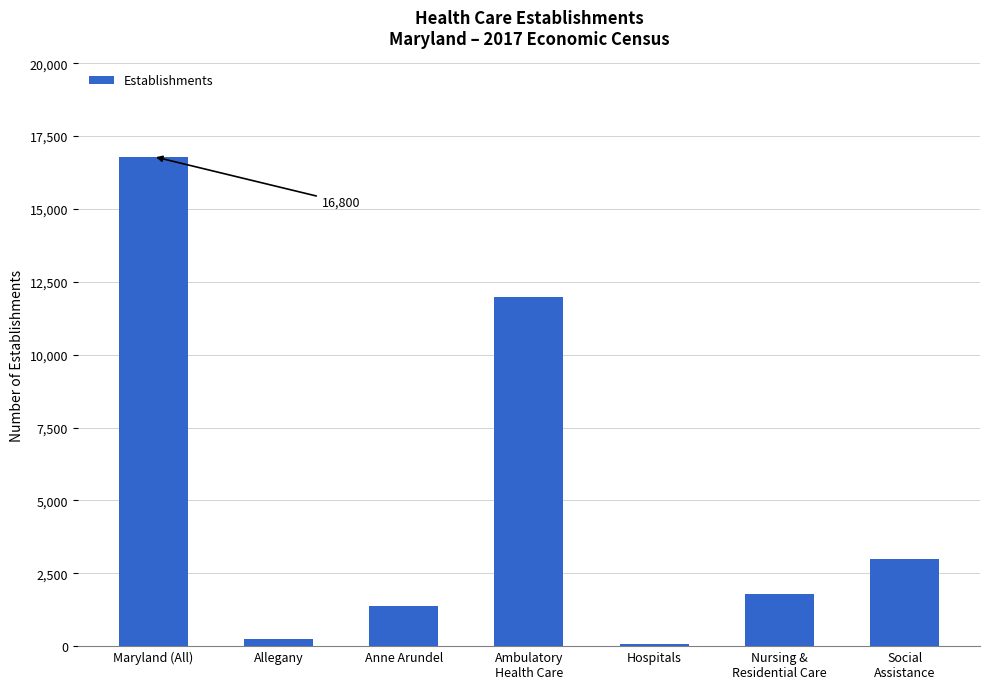

Reading right to left, extract all data points from this chart.

Social
Assistance=2974	Nursing &
Residential Care=1793	Hospitals=66	Ambulatory
Health Care=11967	Anne Arundel=1390	Allegany=235	Maryland (All)=16800